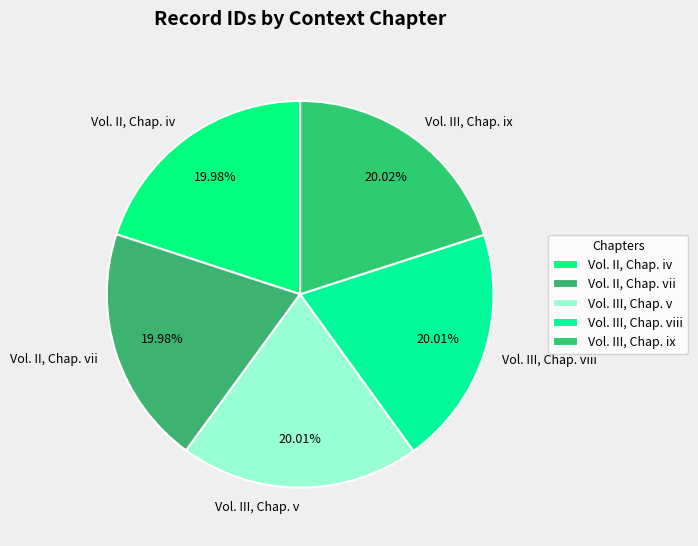

Is the sum of Vol. III, Chap. v and Vol. II, Chap. iv greater than half?

No